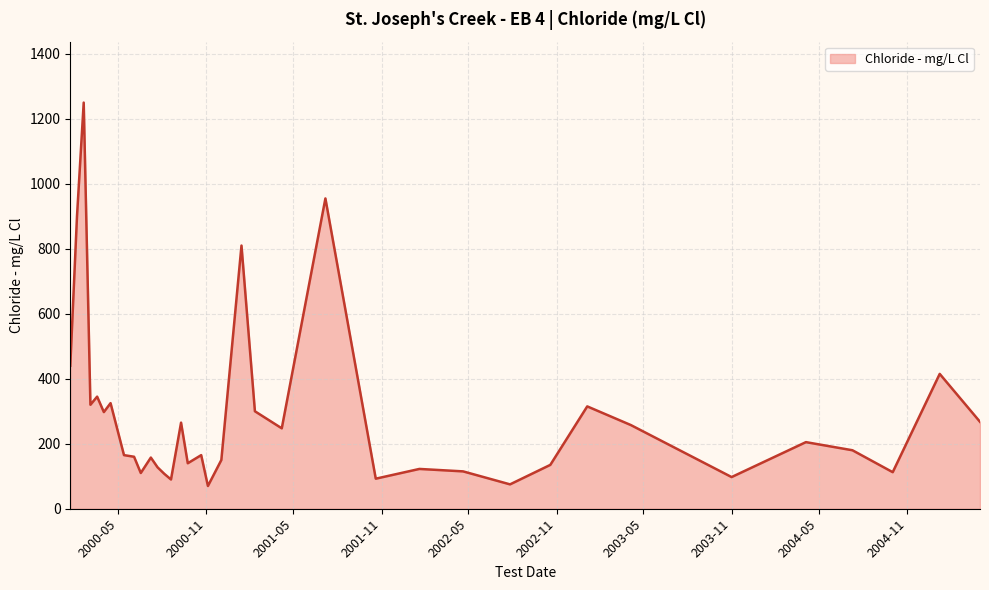

What is the minimum value shown in the chart?

70.0